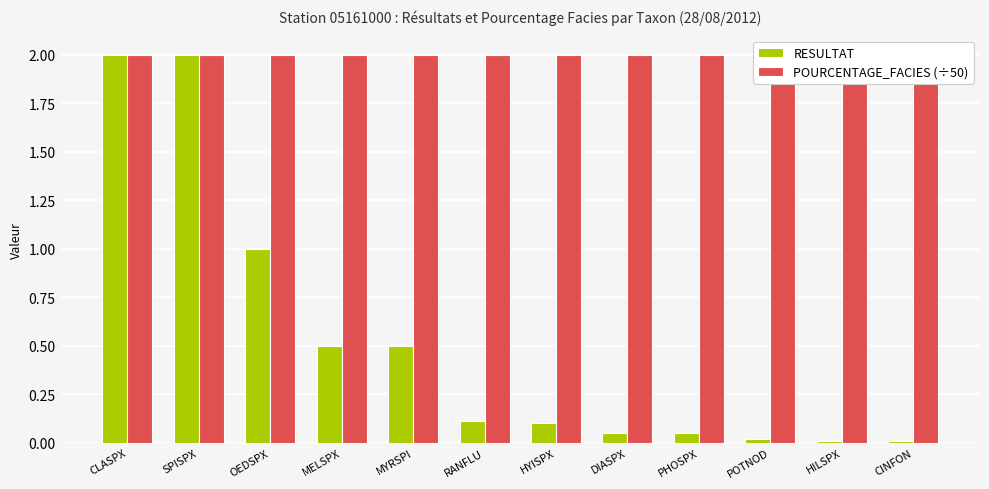

What is the sum of the POURCENTAGE_FACIES (÷50) values at DIASPX and RANFLU?

4.0